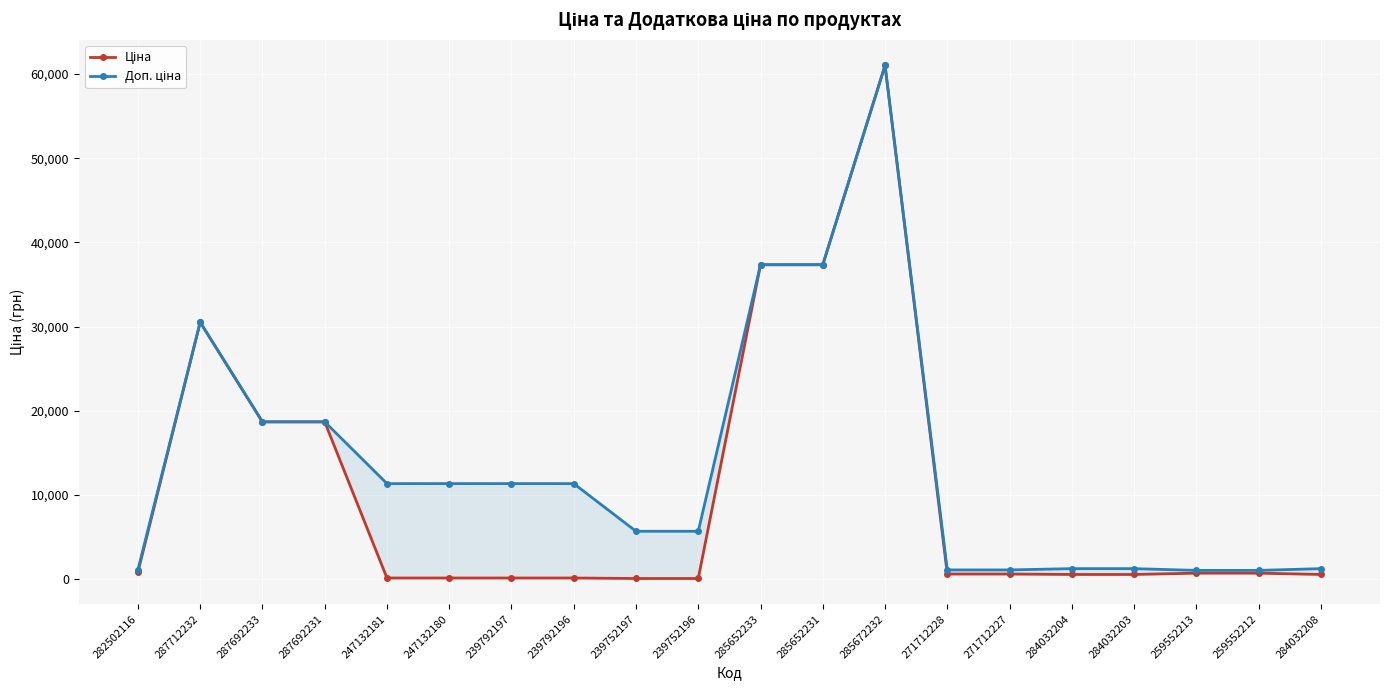

What is the label of the 10th point from the right?

285652233